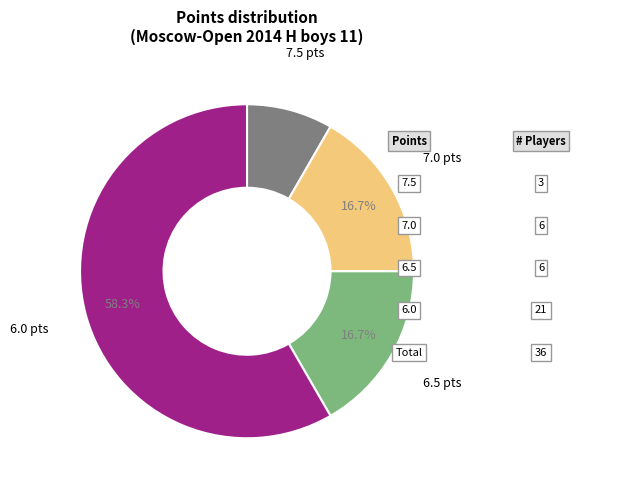

Is there any slice that represents more than half of the pie?

Yes